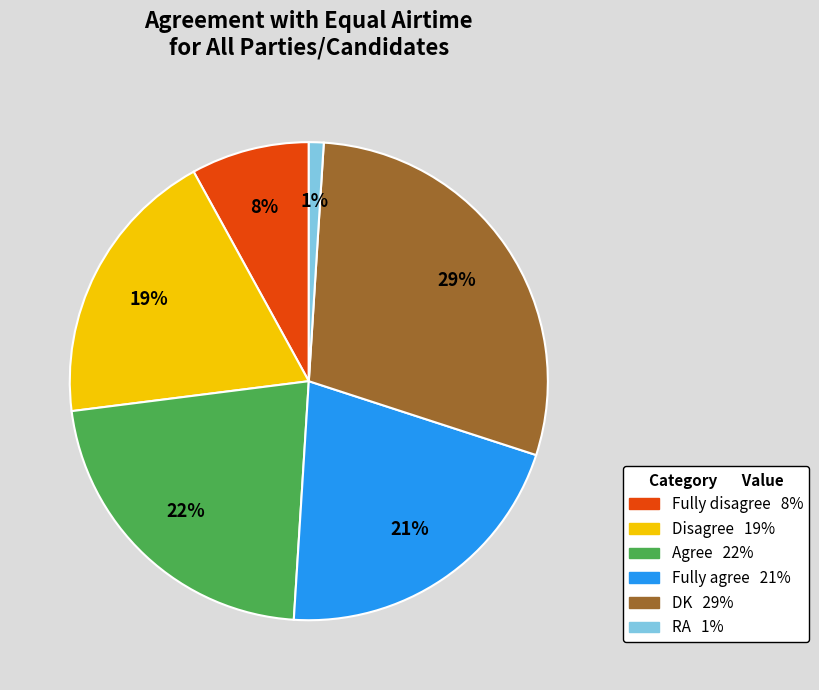

Which slice is the largest?

DK